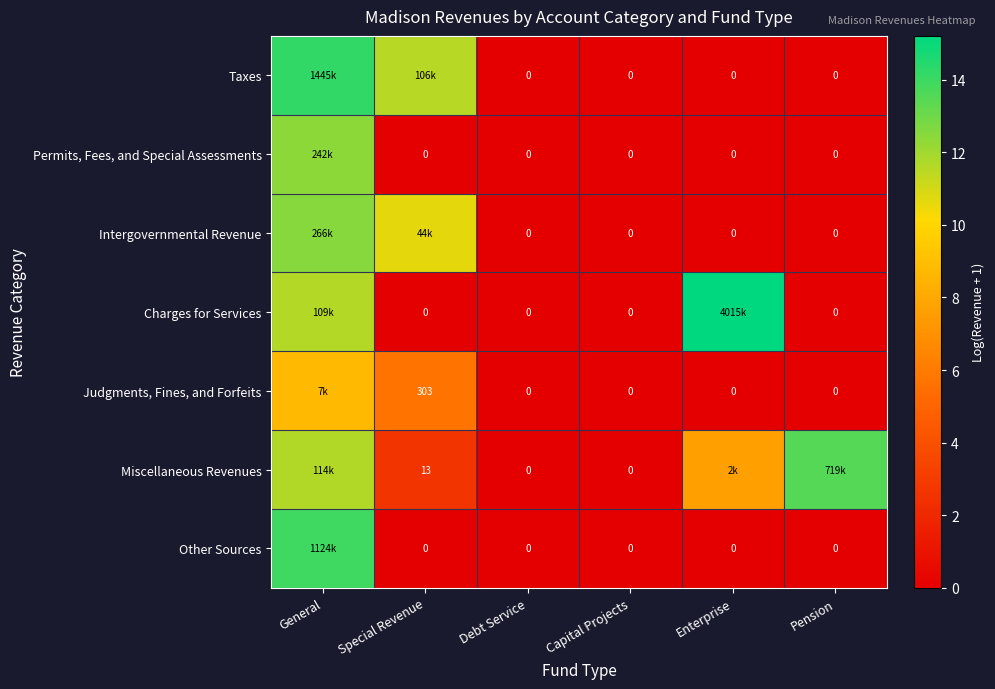

Is the value of Other Sources at Debt Service greater than the value of Judgments, Fines, and Forfeits at Special Revenue?

No